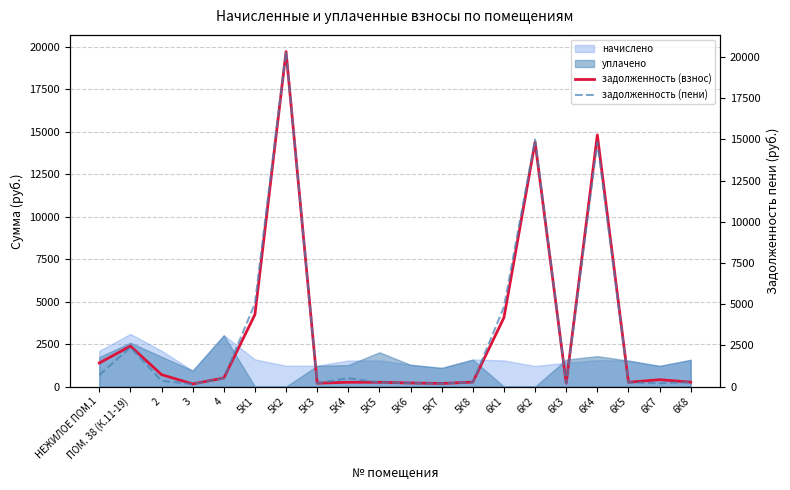

Which category has the lowest value in the задолженность (пени) series?

3